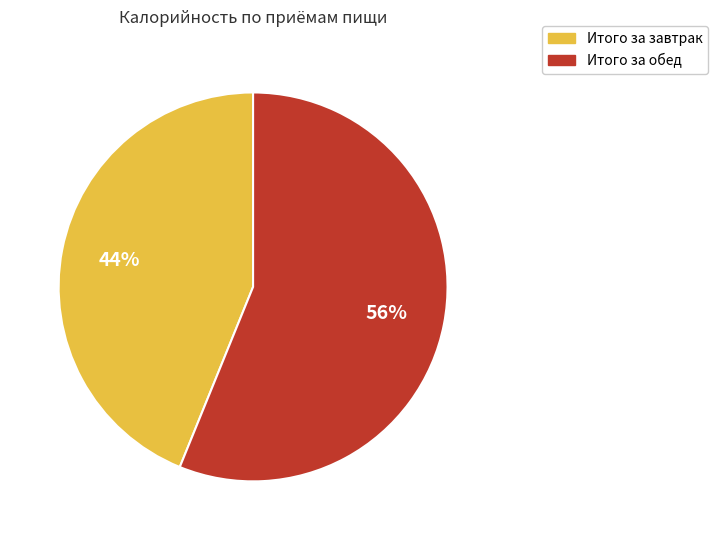

Count the number of slices in the pie.

2